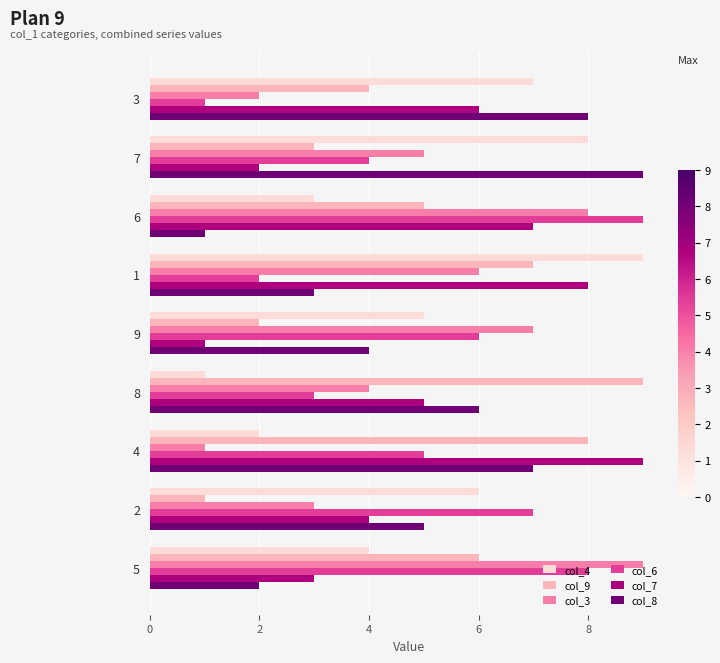

The value of col_7 at 9 is 1. True or false?

True